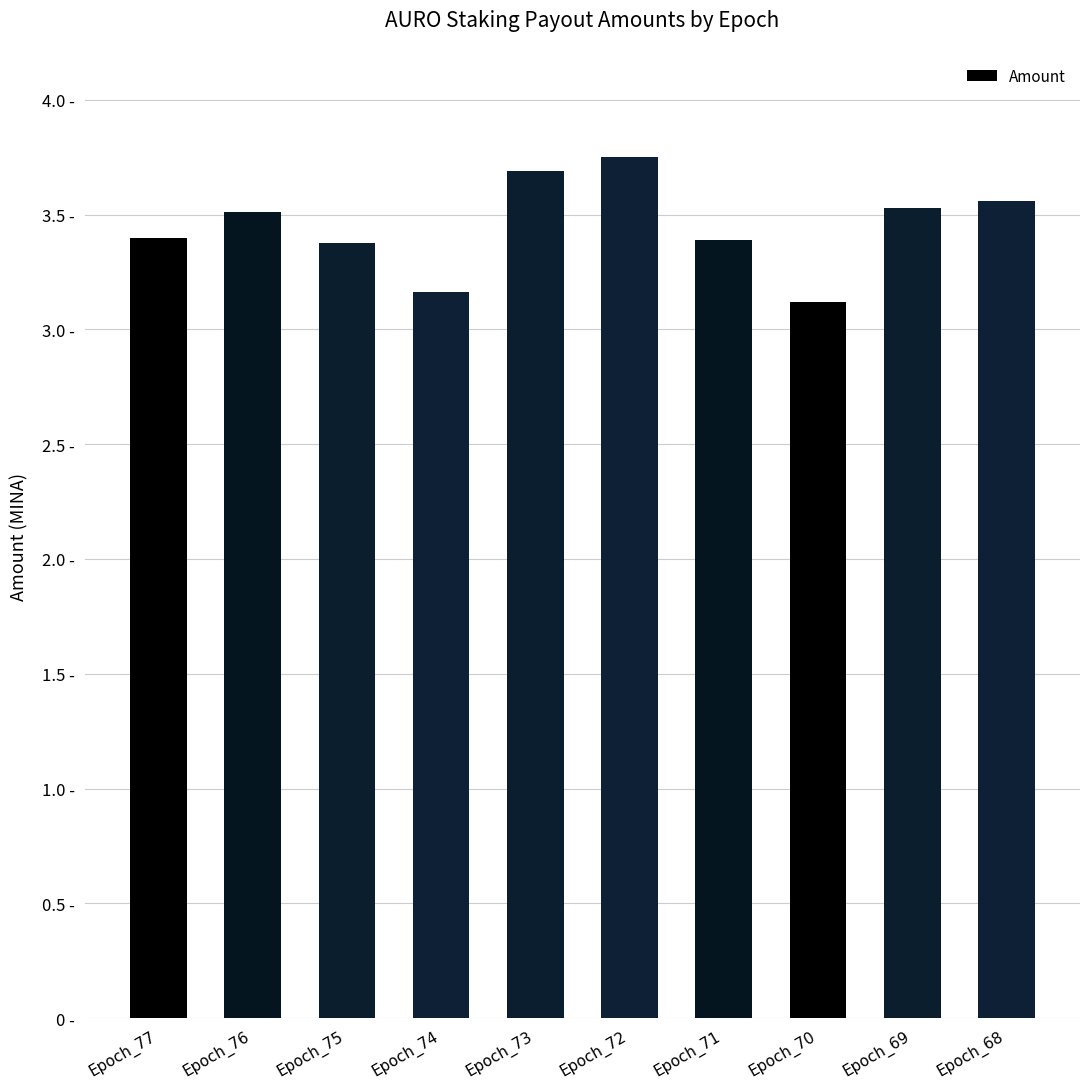

Approximately how many times larger is the value at Epoch_77 compared to Epoch_75?

1.0